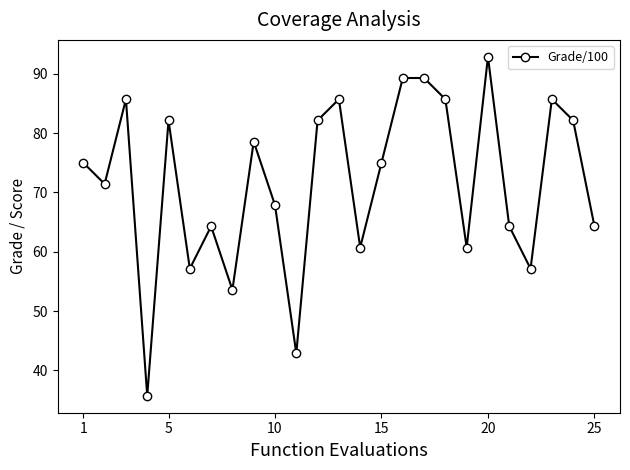

How many series are shown in this chart?

1